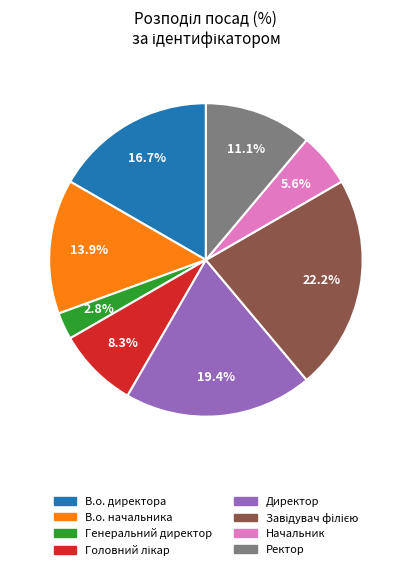

Between Директор and В.о. начальника, which is larger?

Директор